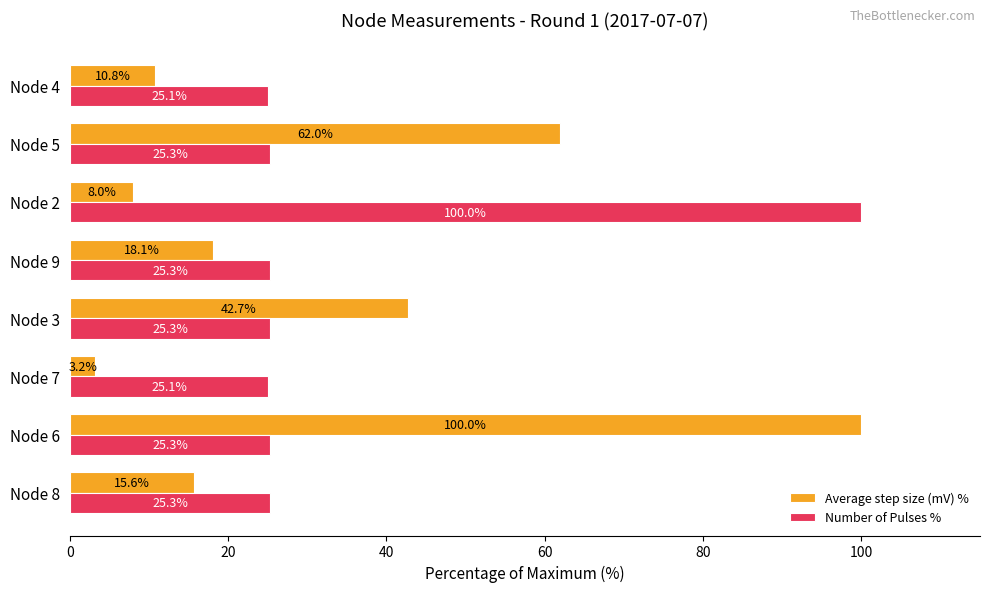

The value of Number of Pulses % at Node 8 is 25.3. True or false?

True